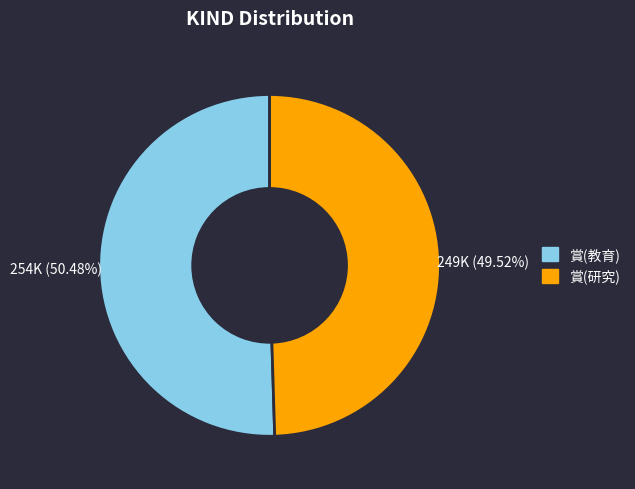

What percentage is NOT represented by 賞(研究)?

50.5%